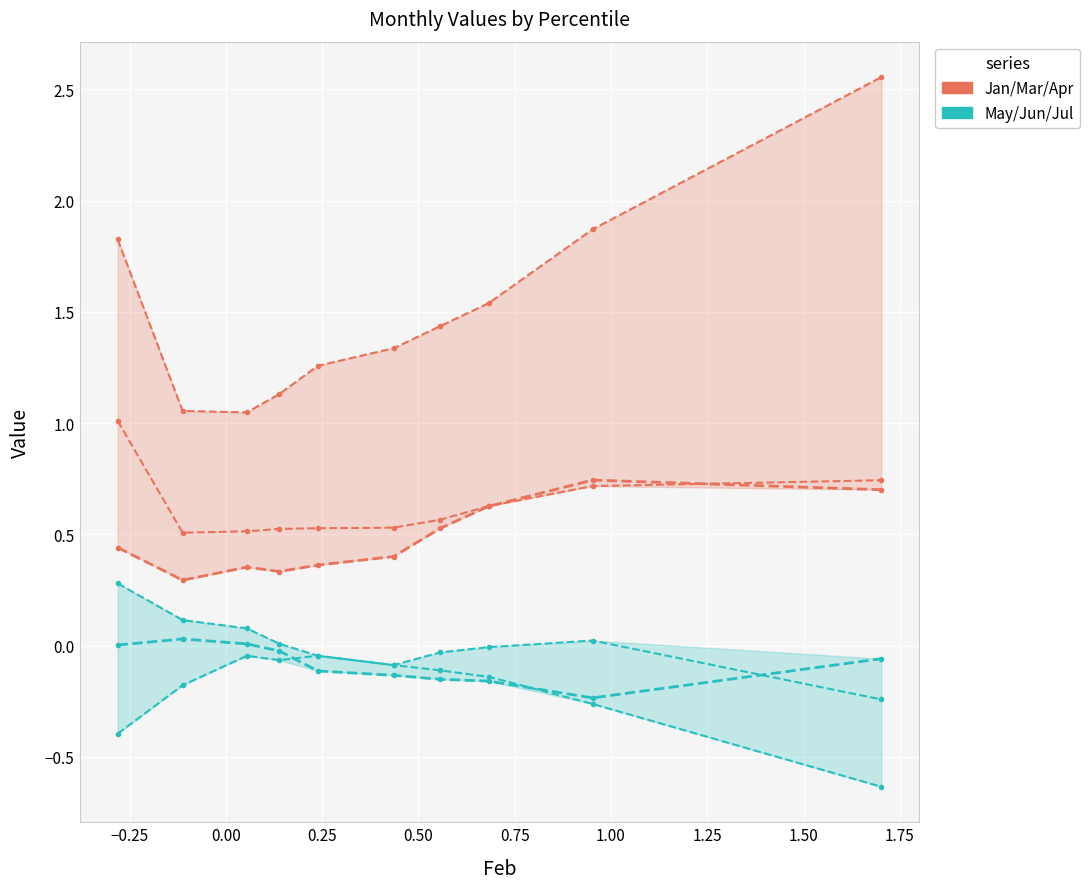

What is the average value of the May/Jun/Jul series?

-0.1